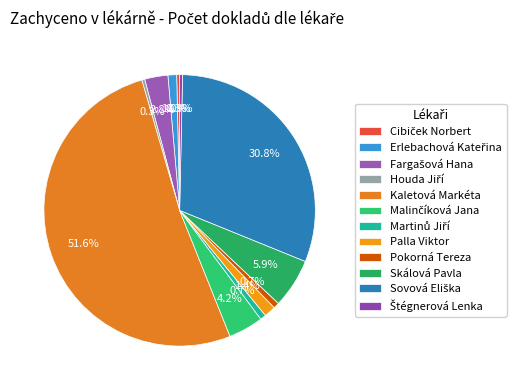

Count the number of slices in the pie.

12